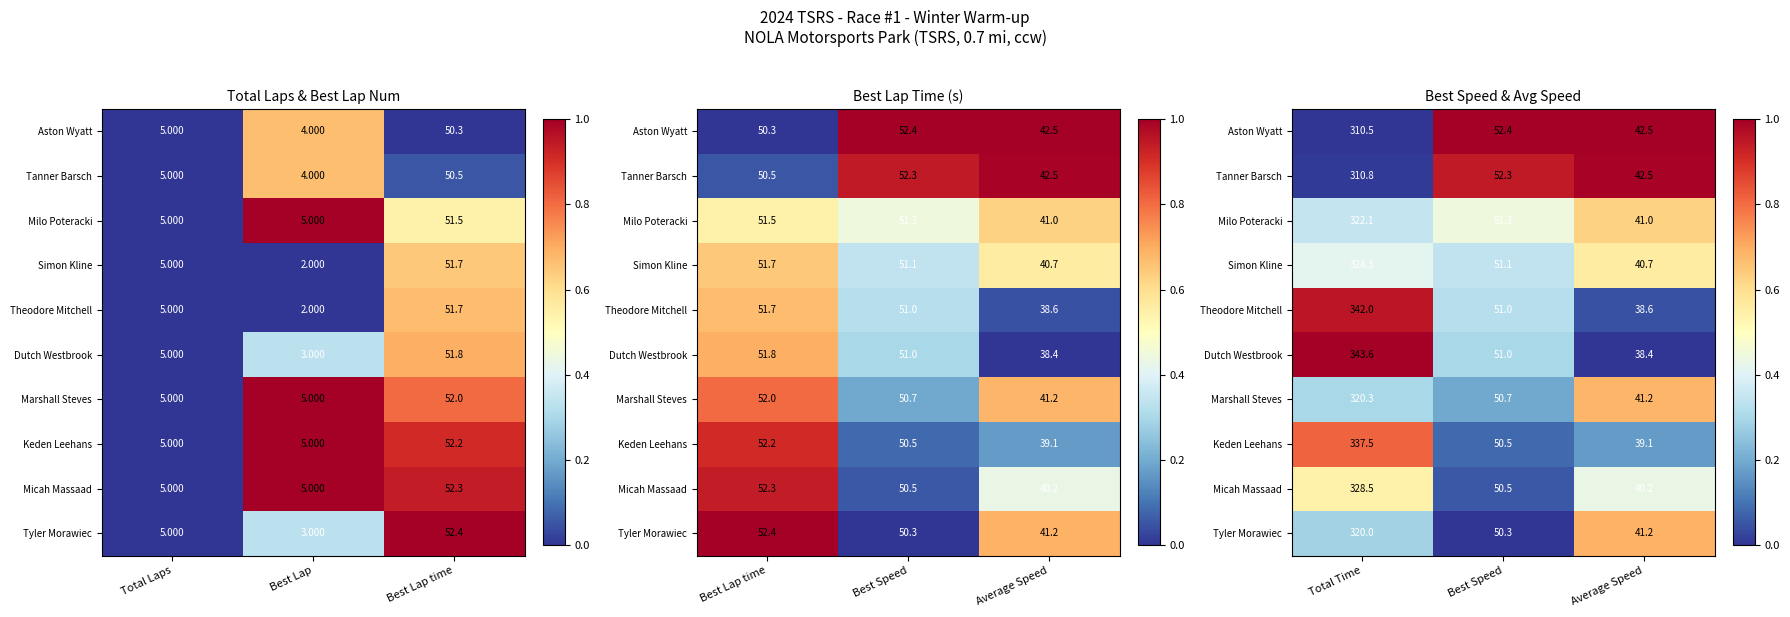

At which label does Theodore Mitchell reach its minimum?

Average Speed